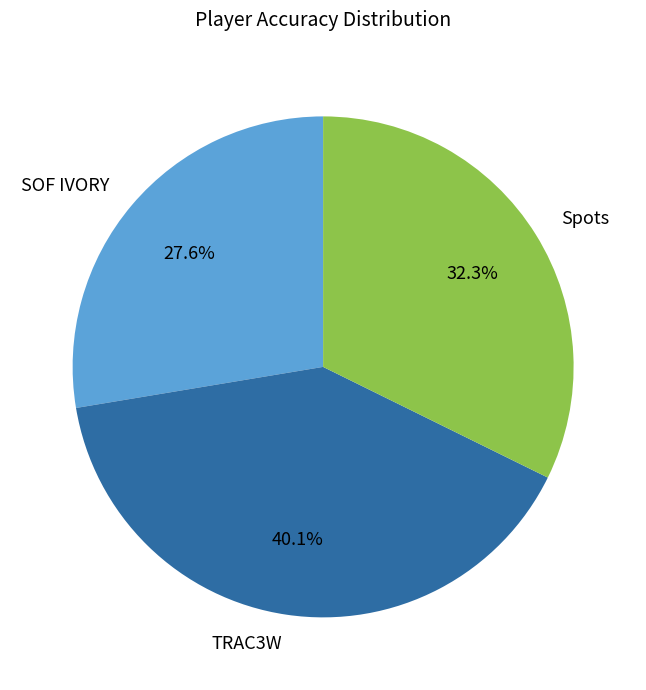

To the nearest percent, what portion does Spots represent?

32%